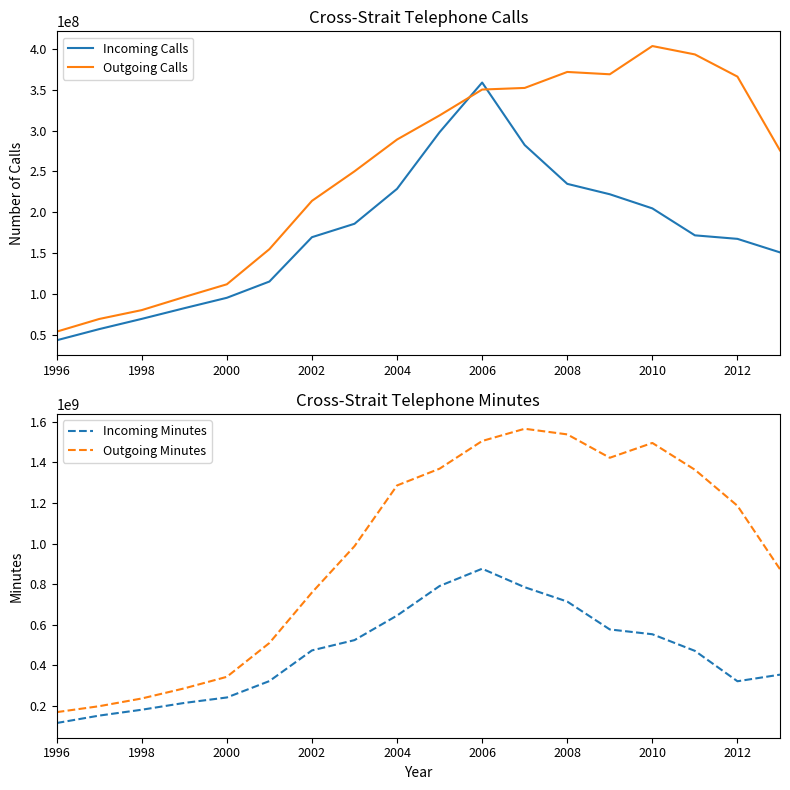

After their last crossing, which series has the higher values: Incoming Calls or Outgoing Calls?

Outgoing Calls